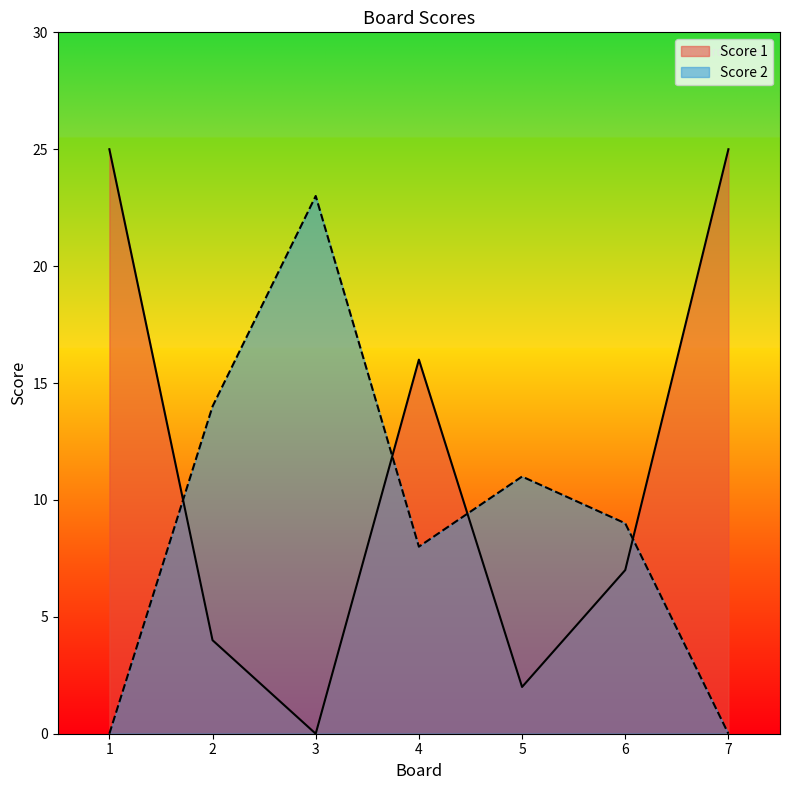

Between 7 and 4, which is larger?

7